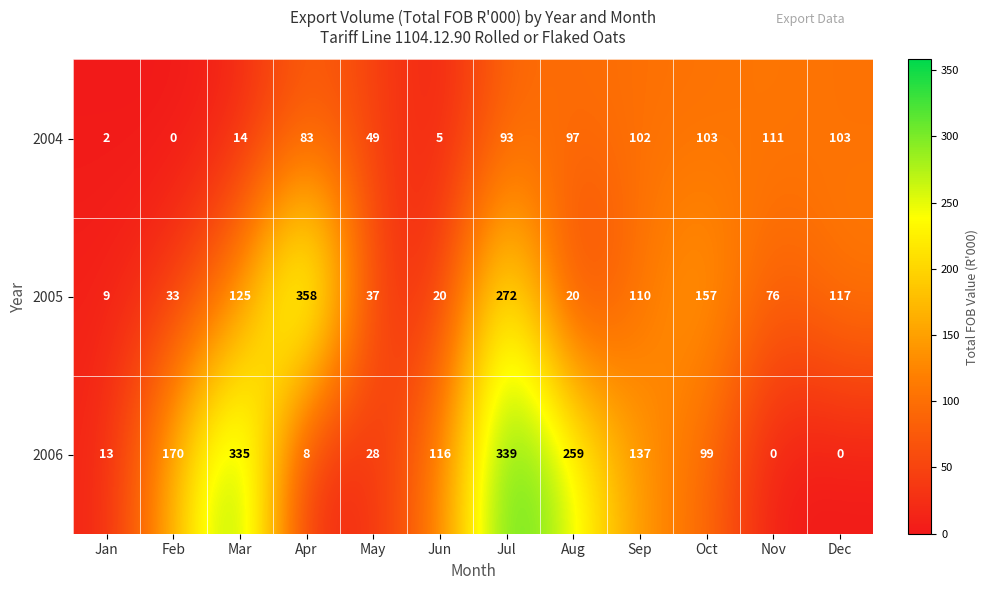

What is the difference between the highest and lowest values at Jan?

11